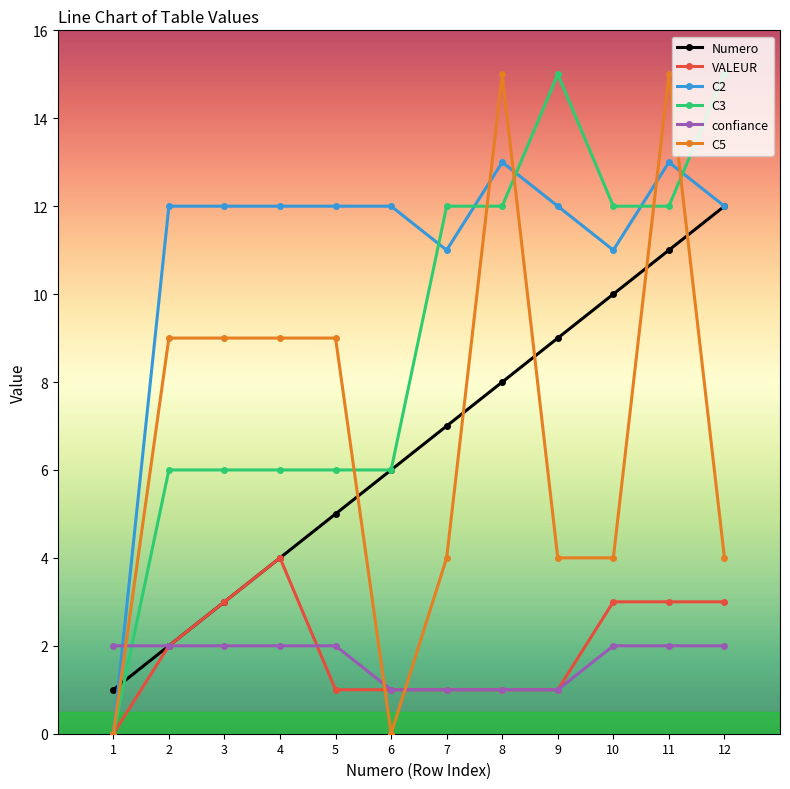

Where do C5 and confiance first cross each other?

1 and 2